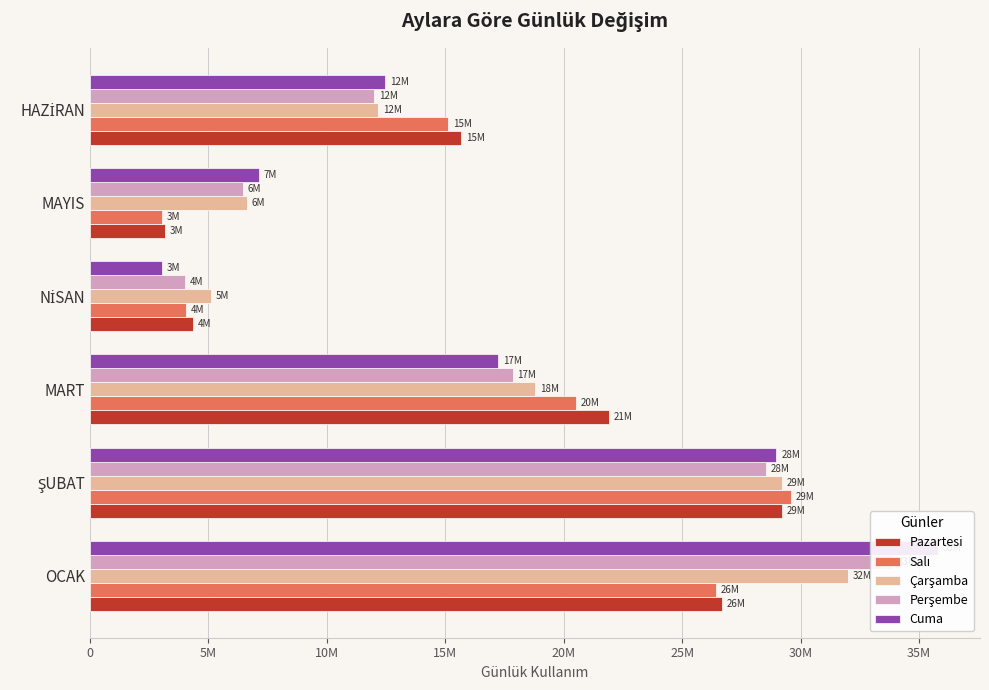

List the series in order of their peak value, highest first.

Cuma, Perşembe, Çarşamba, Salı, Pazartesi